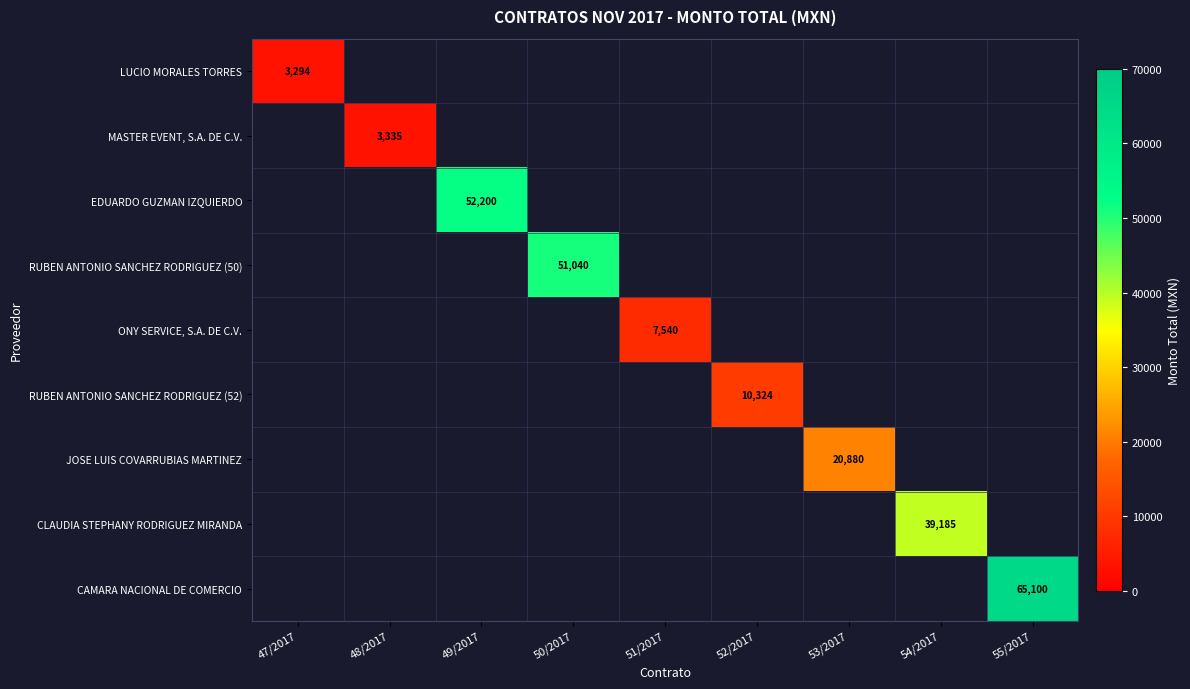

How many data points does each series have?

9